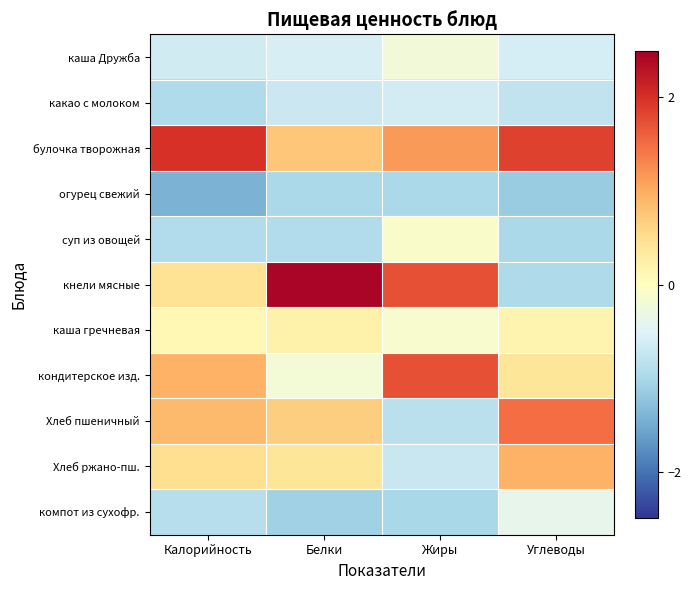

What is the spread (max minus min) of values at Калорийность?

3.4